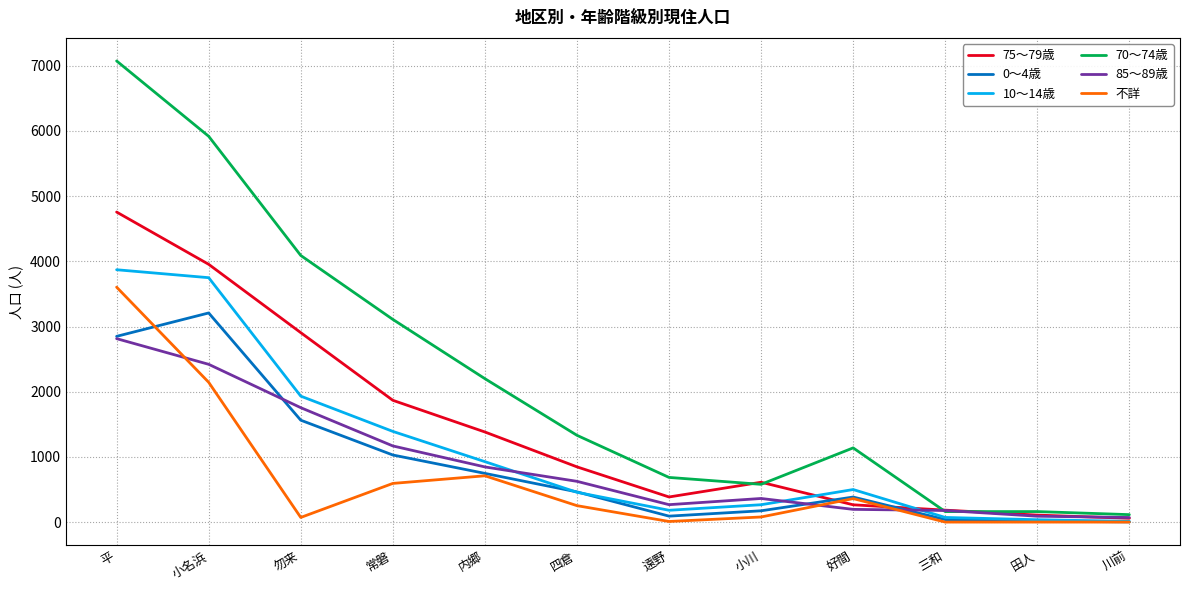

In 85～89歳, how many points are higher than both neighbors (excluding endpoints)?

1